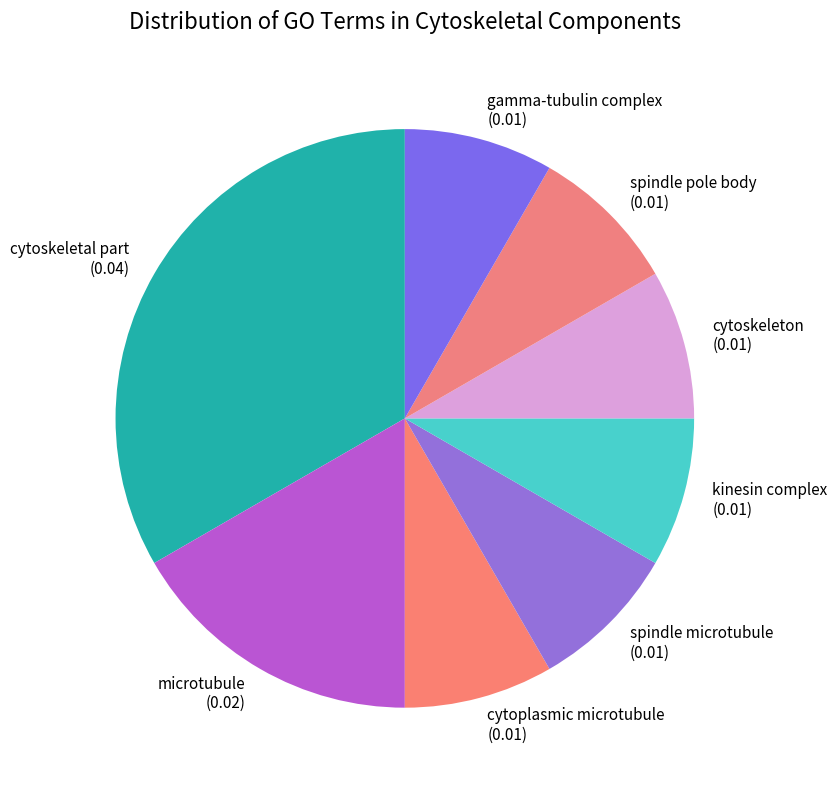

Is it true that spindle microtubule is 16% of the pie?

False